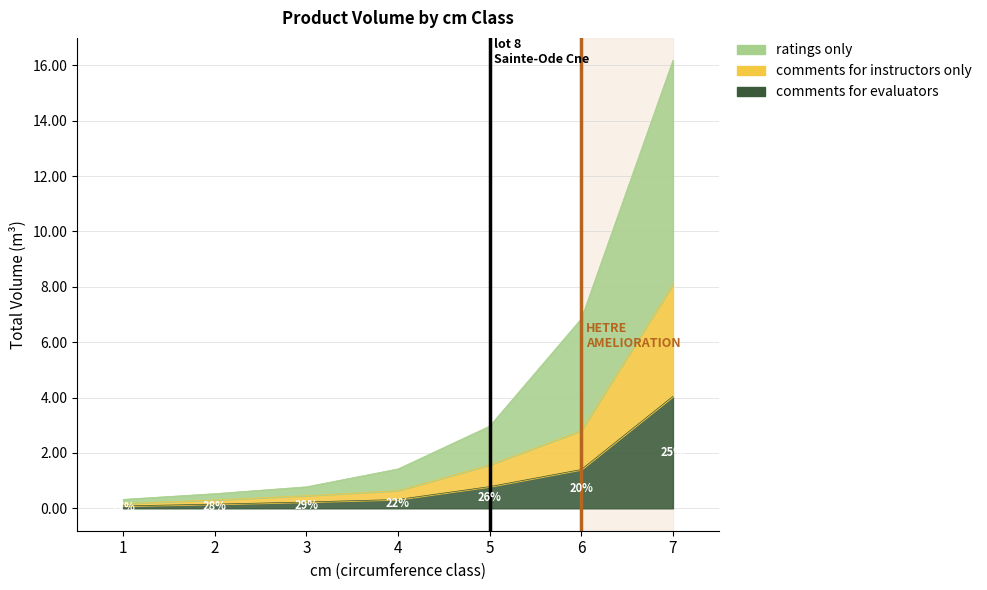

Reading right to left, transcribe all the data shown in this chart.

comments for evaluators: 4.0	1.4	0.8	0.3	0.2	0.2	0.1
comments for instructors only: 8.1	2.8	1.6	0.6	0.5	0.3	0.2
ratings only: 16.2	6.8	3.0	1.4	0.8	0.5	0.3